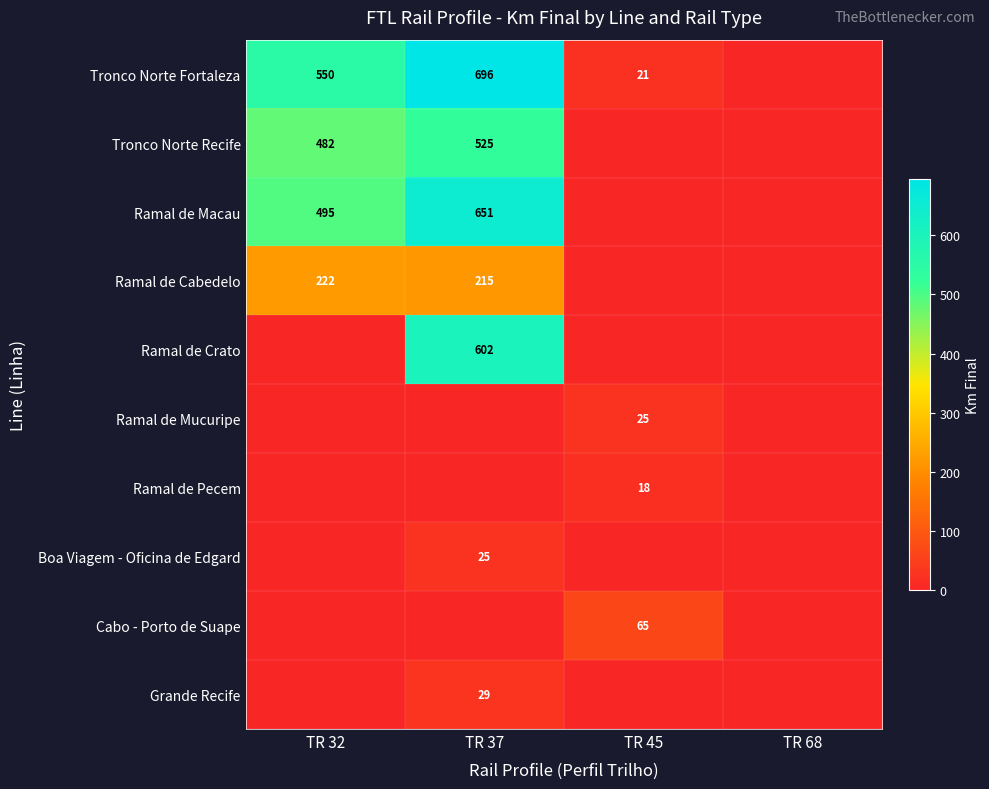

The value of Tronco Norte Fortaleza at TR 37 is 1119. True or false?

False